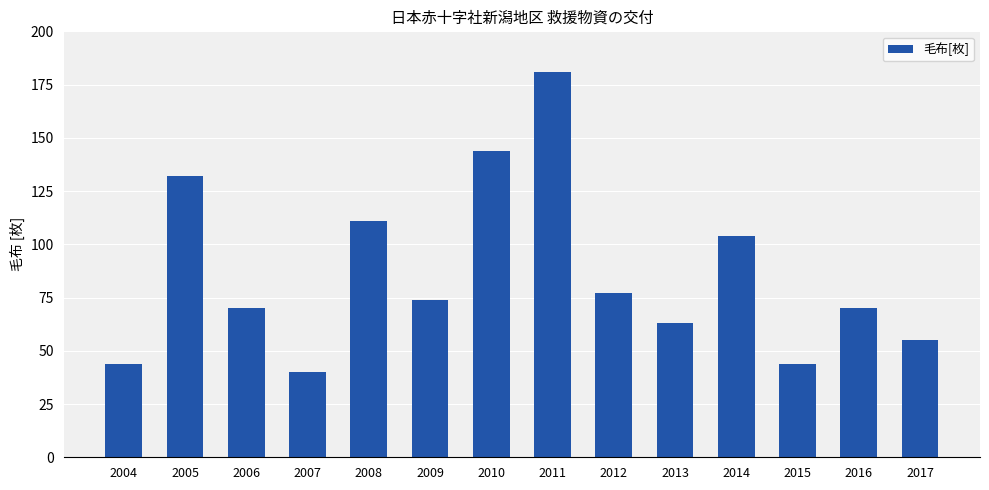

Are the bars grouped side by side (vs. stacked)?

No